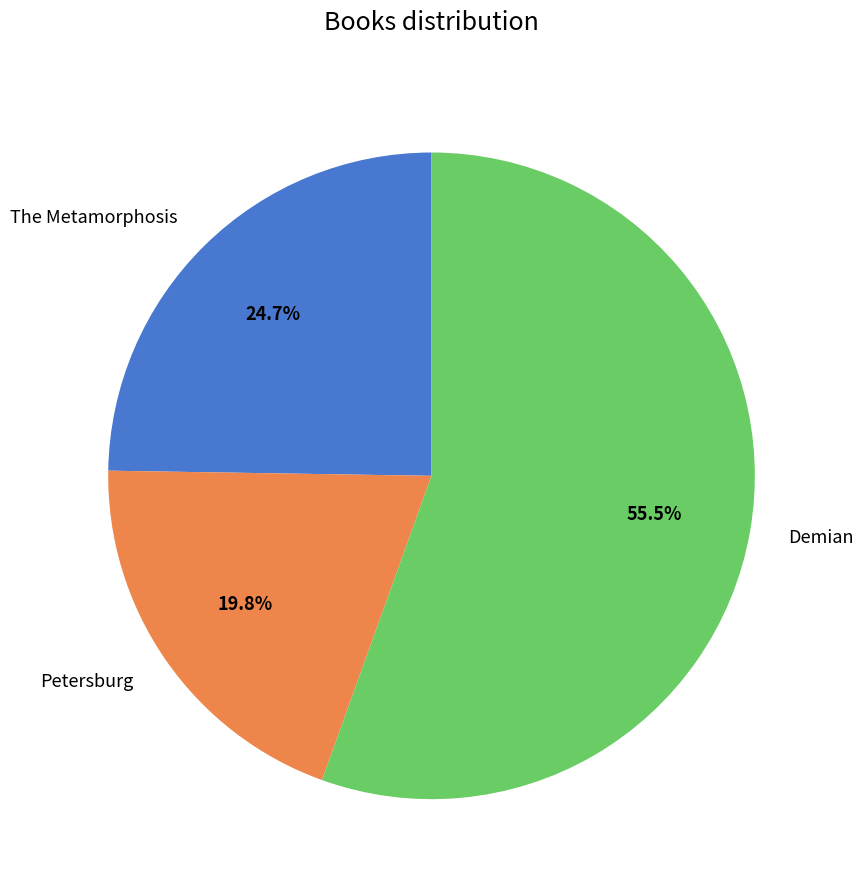

Combined, do Petersburg and The Metamorphosis account for over 50%?

No